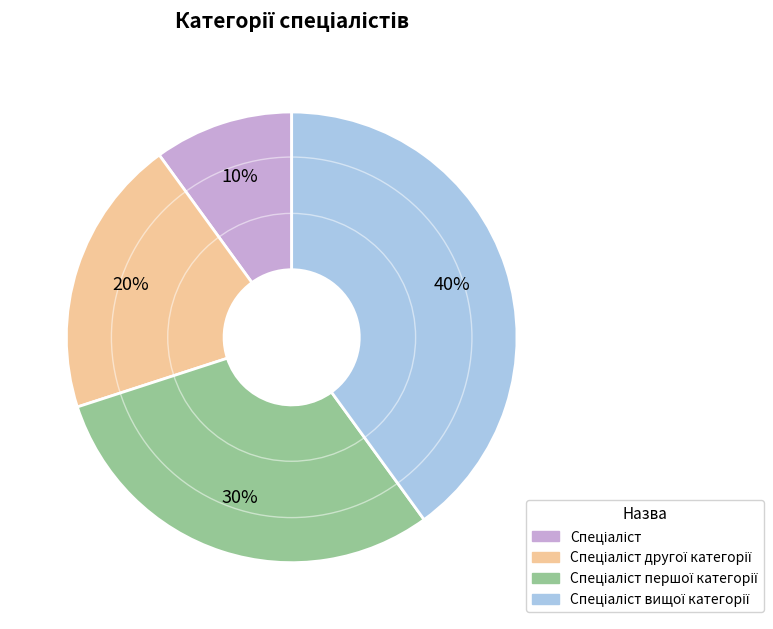

To the nearest percent, what is the difference between the largest and smallest slice percentages?

30%